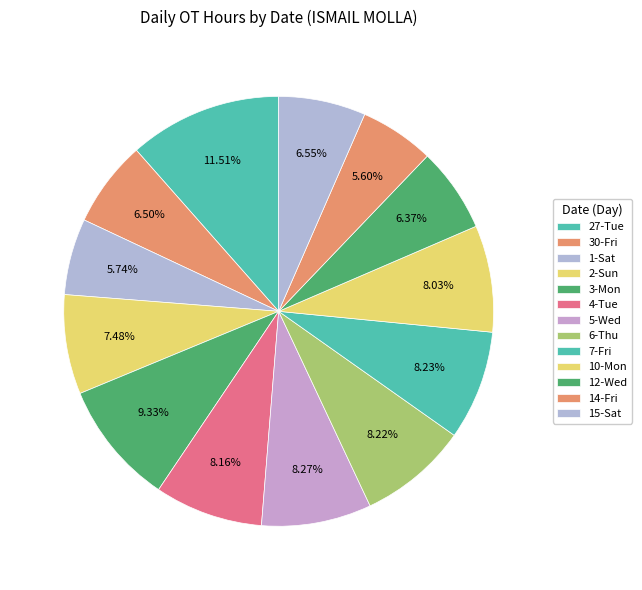

How many slices are in this pie chart?

13